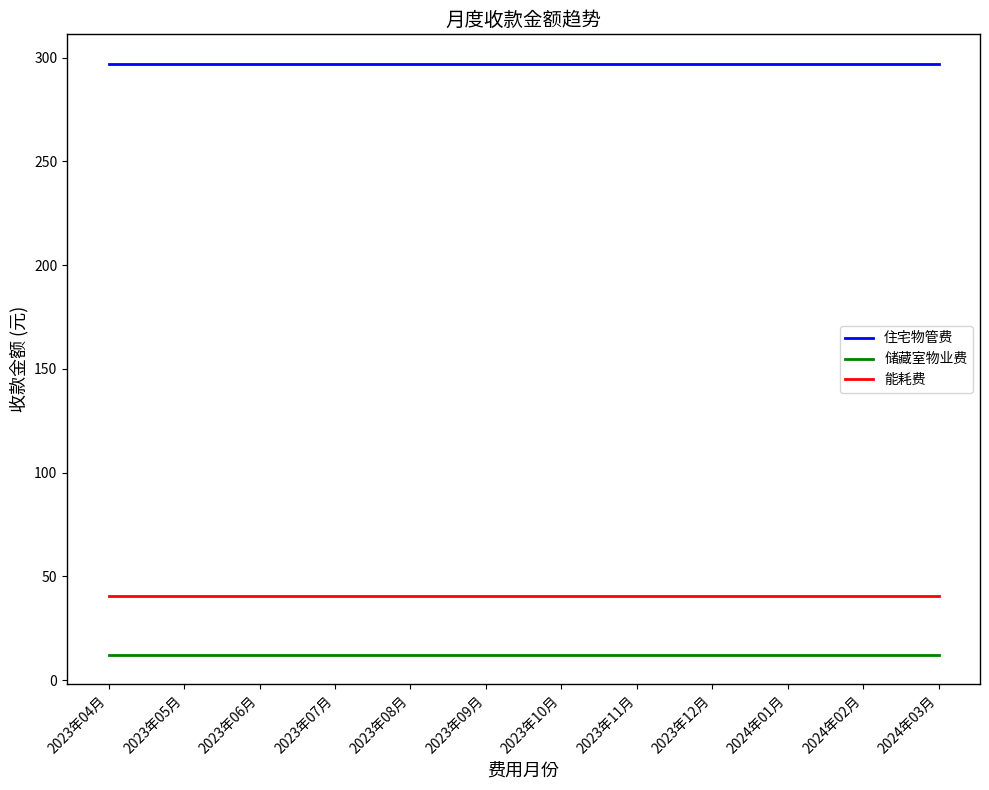

What is the difference between the highest and lowest values at 2023年09月?

284.9